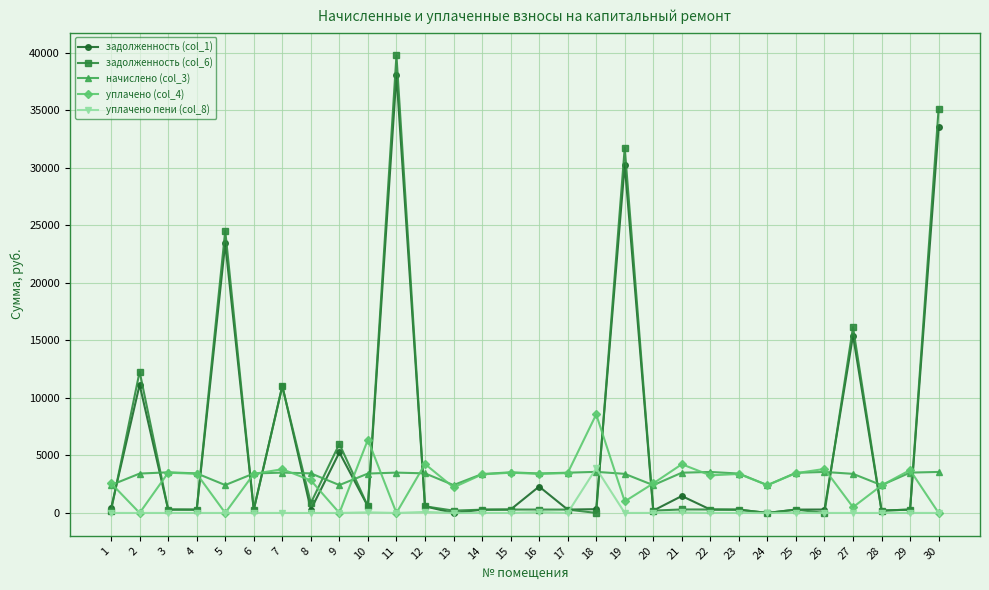

Count the number of data series in this chart.

5